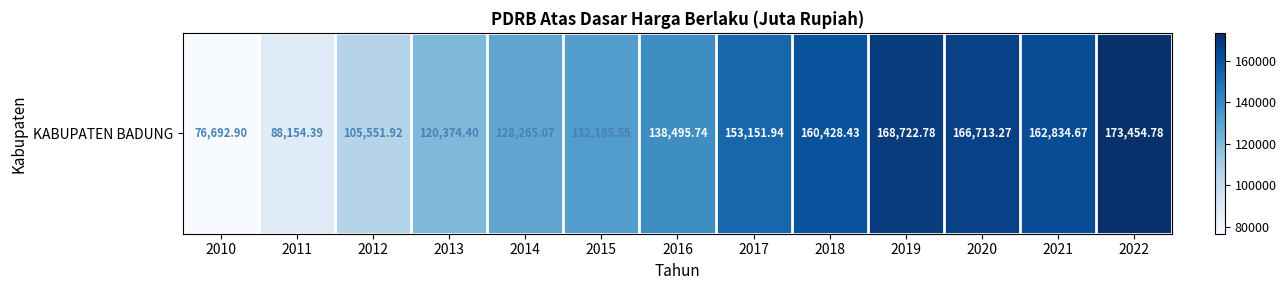

Rank the categories by value from lowest to highest.

2010, 2011, 2012, 2013, 2014, 2015, 2016, 2017, 2018, 2021, 2020, 2019, 2022